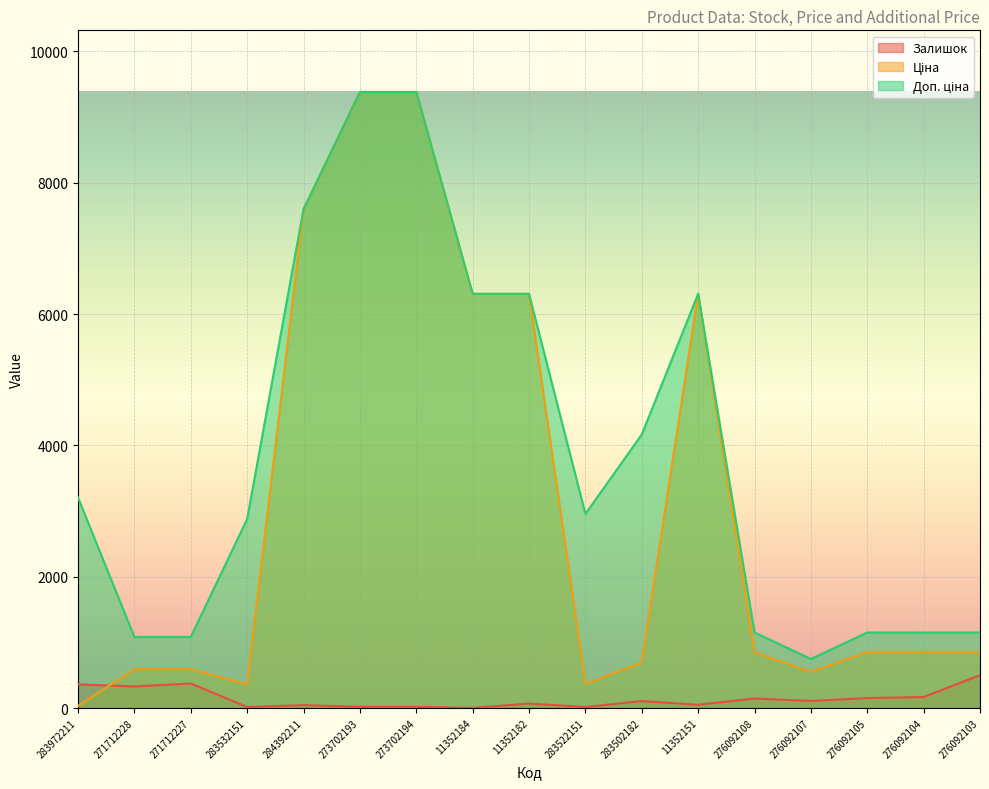

Reading left to right, extract all data points from this chart.

Залишок: 283972211=360.0	271712228=328.0	271712227=374.0	283532151=15.0	284392211=44.0	273702193=18.0	273702194=18.0	11352184=2.0	11352182=68.0	283522151=15.0	283502182=106.0	11352151=49.0	276092108=145.0	276092107=107.0	276092105=151.0	276092104=167.0	276092103=500.0
Ціна: 283972211=32.0	271712228=589.9	271712227=589.9	283532151=359.9	284392211=7596.5	273702193=9384.0	273702194=9384.0	11352184=6308.8	11352182=6308.8	283522151=369.5	283502182=694.3	11352151=6308.8	276092108=848.4	276092107=551.5	276092105=848.4	276092104=848.4	276092103=848.4
Доп. ціна: 283972211=3205.0	271712228=1081.7	271712227=1081.7	283532151=2878.8	284392211=7596.5	273702193=9384.0	273702194=9384.0	11352184=6308.8	11352182=6308.8	283522151=2955.8	283502182=4165.6	11352151=6308.8	276092108=1149.7	276092107=747.0	276092105=1149.7	276092104=1149.7	276092103=1149.7